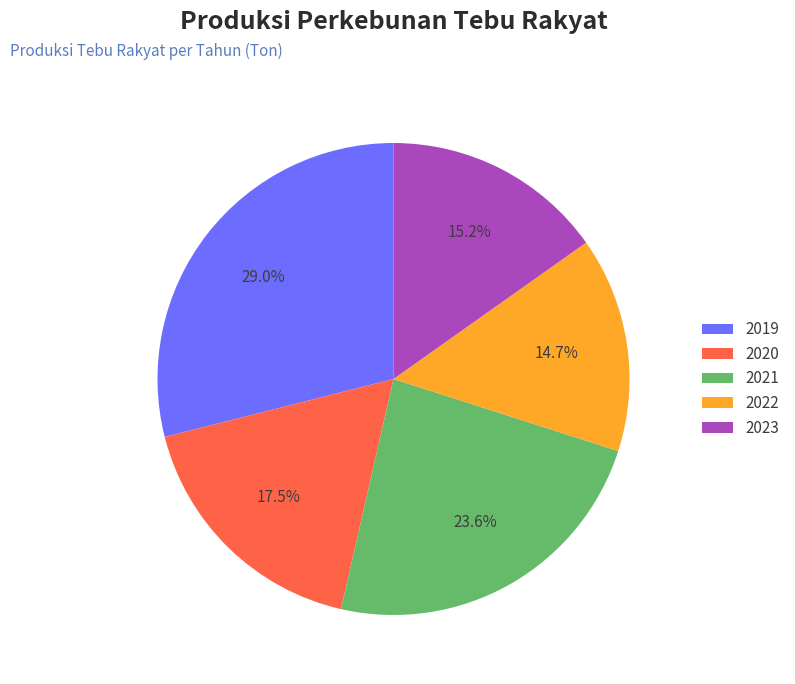

Is 2023 the majority of the pie?

No